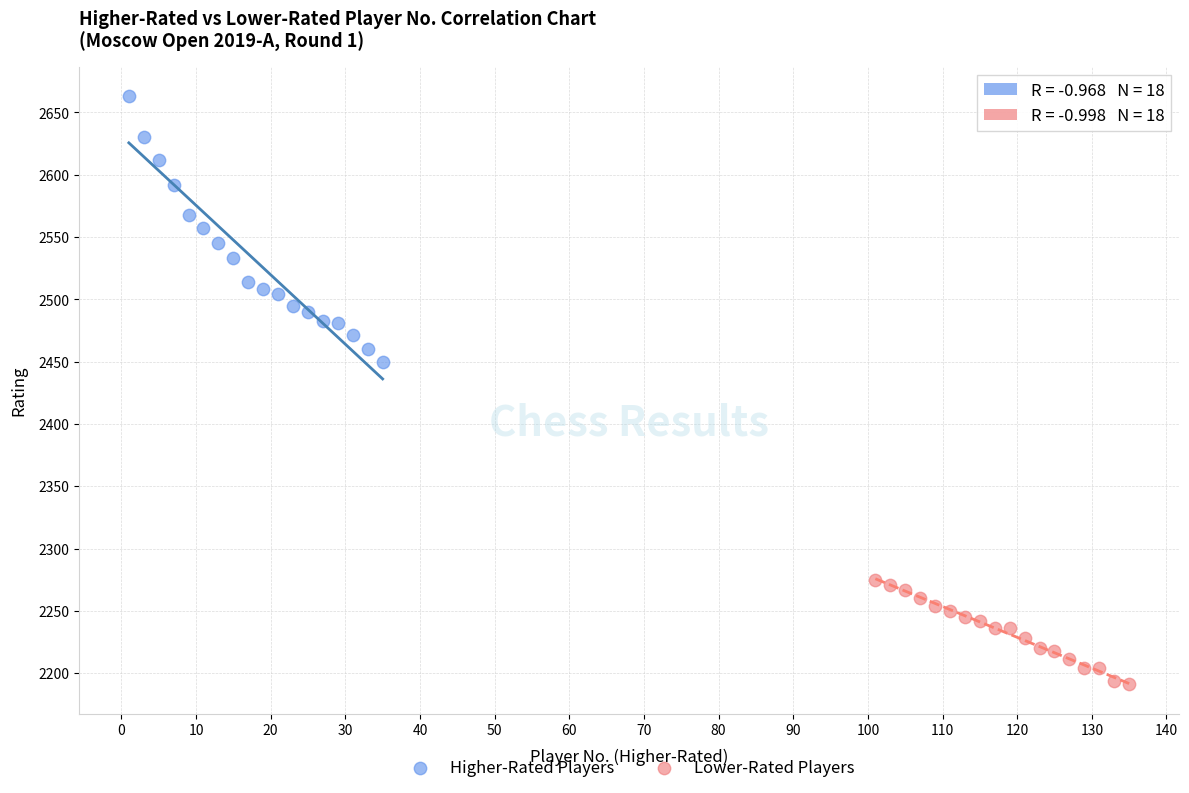

Which series has the largest Y range (max minus min)?

Higher-Rated Players